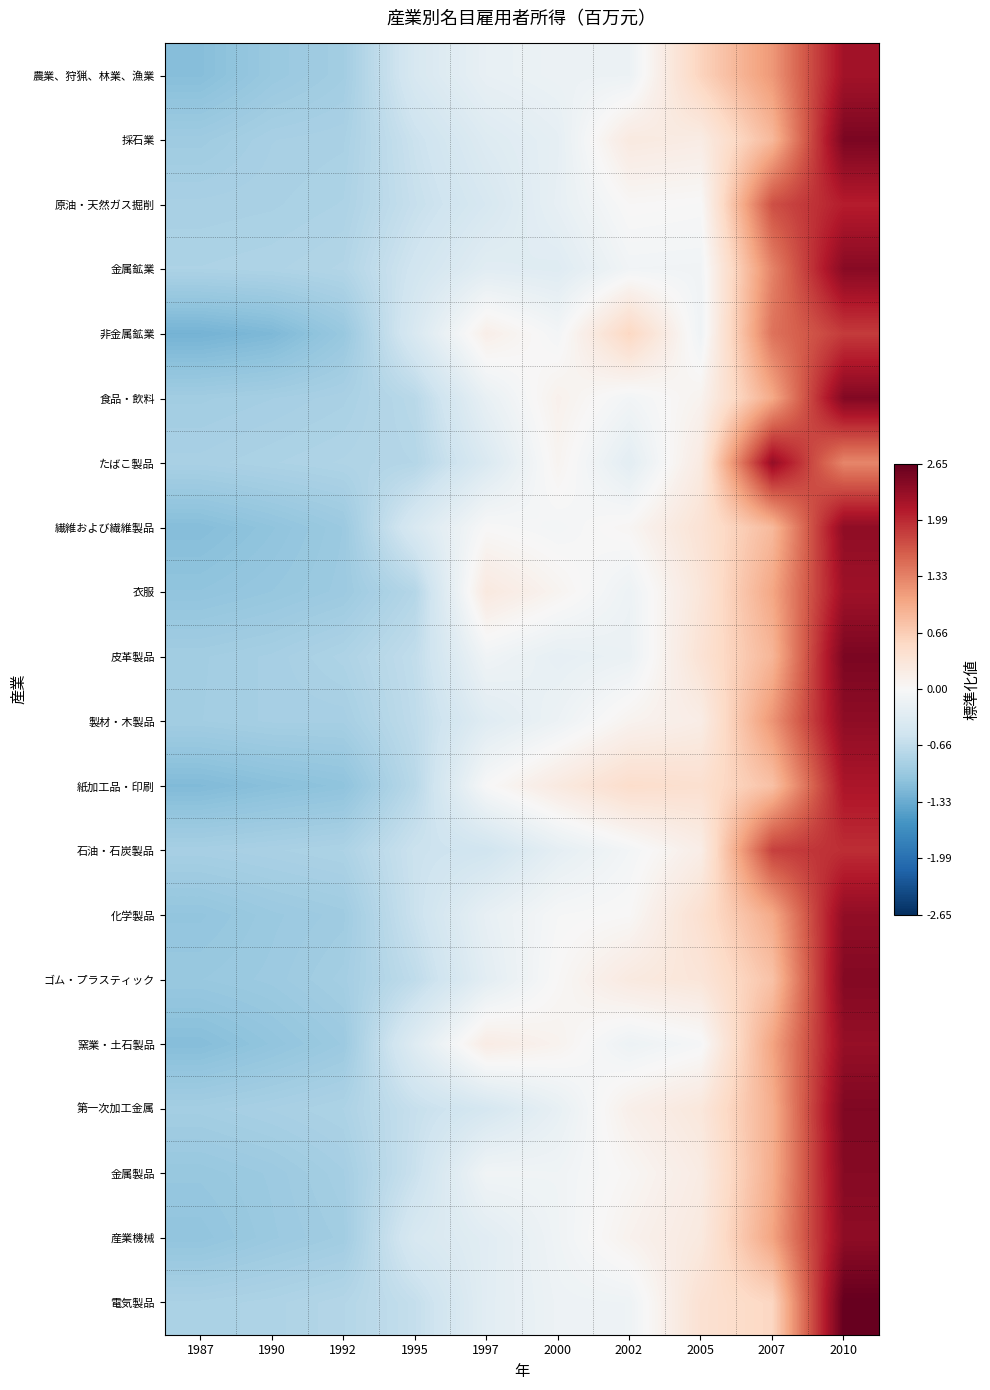

Reading right to left, what are all the values shown in this chart?

農業、狩猟、林業、漁業: 2010=2.2	2007=1.2	2005=0.6	2002=-0.2	2000=-0.2	1997=-0.2	1995=-0.4	1992=-0.9	1990=-1.0	1987=-1.1
採石業: 2010=2.5	2007=0.9	2005=0.2	2002=0.2	2000=-0.2	1997=-0.3	1995=-0.6	1992=-0.9	1990=-0.9	1987=-0.9
原油・天然ガス掘削: 2010=2.1	2007=1.7	2005=-0.0	2002=0.0	2000=-0.2	1997=-0.4	1995=-0.6	1992=-0.8	1990=-0.9	1987=-0.9
金属鉱業: 2010=2.4	2007=1.3	2005=-0.1	2002=-0.1	2000=-0.3	1997=-0.3	1995=-0.5	1992=-0.8	1990=-0.8	1987=-0.8
非金属鉱業: 2010=1.9	2007=1.4	2005=-0.1	2002=0.6	2000=-0.1	1997=0.2	1995=-0.4	1992=-1.0	1990=-1.2	1987=-1.2
食品・飲料: 2010=2.5	2007=1.0	2005=0.1	2002=-0.1	2000=0.1	1997=-0.2	1995=-0.7	1992=-0.9	1990=-0.9	1987=-0.9
たばこ製品: 2010=1.3	2007=2.3	2005=0.2	2002=-0.3	2000=0.1	1997=-0.4	1995=-0.8	1992=-0.8	1990=-0.8	1987=-0.9
繊維および繊維製品: 2010=2.4	2007=0.9	2005=0.4	2002=0.0	2000=-0.1	1997=0.0	1995=-0.4	1992=-1.0	1990=-1.1	1987=-1.1
衣服: 2010=2.3	2007=1.0	2005=0.3	2002=-0.1	2000=0.1	1997=0.3	1995=-0.8	1992=-1.0	1990=-1.0	1987=-1.1
皮革製品: 2010=2.5	2007=0.9	2005=0.4	2002=-0.2	2000=-0.2	1997=-0.1	1995=-0.7	1992=-0.8	1990=-0.9	1987=-0.9
製材・木製品: 2010=2.4	2007=1.2	2005=0.2	2002=0.1	2000=-0.1	1997=-0.3	1995=-0.7	1992=-0.9	1990=-0.9	1987=-0.9
紙加工品・印刷: 2010=2.2	2007=0.8	2005=0.4	2002=0.5	2000=0.2	1997=-0.0	1995=-0.7	1992=-1.1	1990=-1.1	1987=-1.2
石油・石炭製品: 2010=2.0	2007=1.8	2005=0.2	2002=-0.1	2000=-0.2	1997=-0.5	1995=-0.6	1992=-0.8	1990=-0.9	1987=-0.9
化学製品: 2010=2.3	2007=1.0	2005=0.4	2002=0.0	2000=-0.0	1997=-0.2	1995=-0.6	1992=-0.9	1990=-1.0	1987=-1.0
ゴム・プラスティック: 2010=2.4	2007=0.8	2005=0.3	2002=0.2	2000=0.0	1997=-0.3	1995=-0.7	1992=-0.9	1990=-1.0	1987=-1.0
窯業・土石製品: 2010=2.3	2007=1.1	2005=-0.0	2002=-0.1	2000=0.1	1997=0.2	1995=-0.3	1992=-1.0	1990=-1.1	1987=-1.1
第一次加工金属: 2010=2.5	2007=1.0	2005=0.3	2002=0.1	2000=-0.2	1997=-0.5	1995=-0.6	1992=-0.8	1990=-0.9	1987=-0.9
金属製品: 2010=2.4	2007=1.0	2005=0.2	2002=0.0	2000=-0.1	1997=-0.1	1995=-0.6	1992=-0.9	1990=-1.0	1987=-1.0
産業機械: 2010=2.4	2007=1.1	2005=0.3	2002=0.1	2000=-0.1	1997=-0.3	1995=-0.4	1992=-0.9	1990=-1.0	1987=-1.0
電気製品: 2010=2.7	2007=0.6	2005=0.4	2002=-0.1	2000=-0.1	1997=-0.3	1995=-0.6	1992=-0.8	1990=-0.8	1987=-0.8